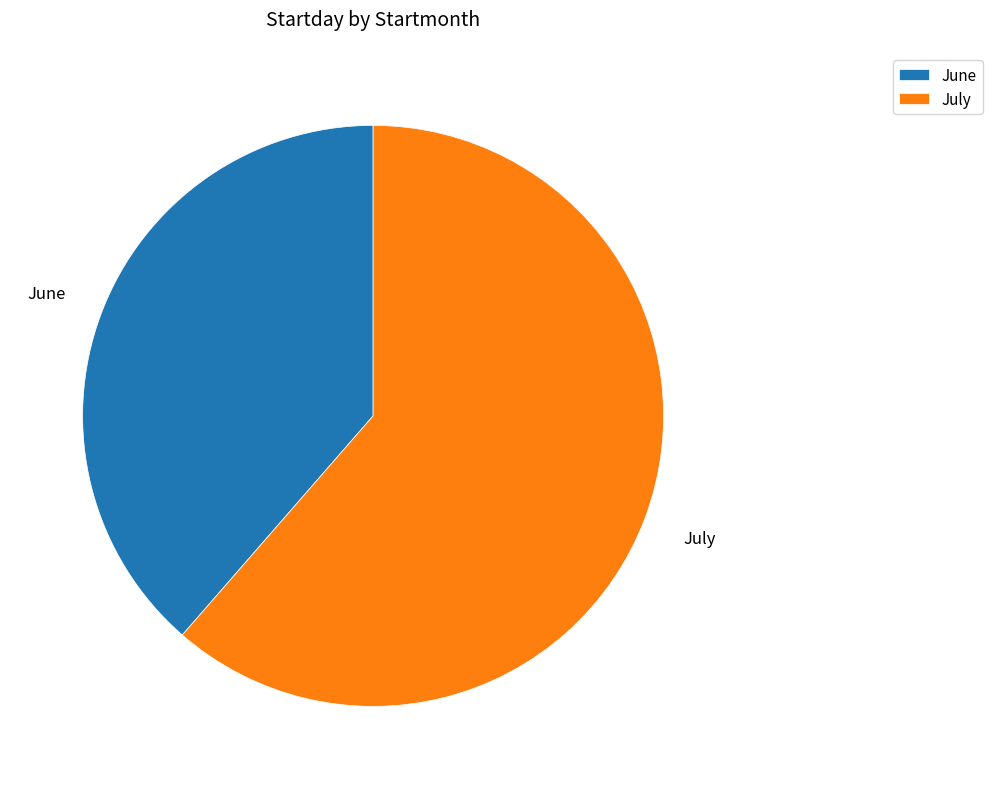

Is there any slice that represents more than half of the pie?

Yes